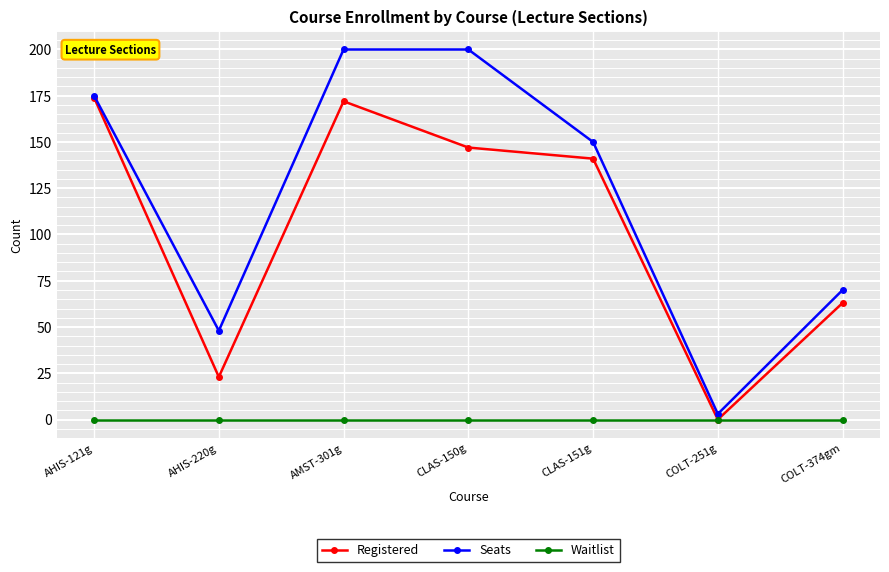

Reading right to left, extract all data points from this chart.

Registered: 63	0	141	147	172	23	174
Seats: 70	3	150	200	200	48	175
Waitlist: 0	0	0	0	0	0	0